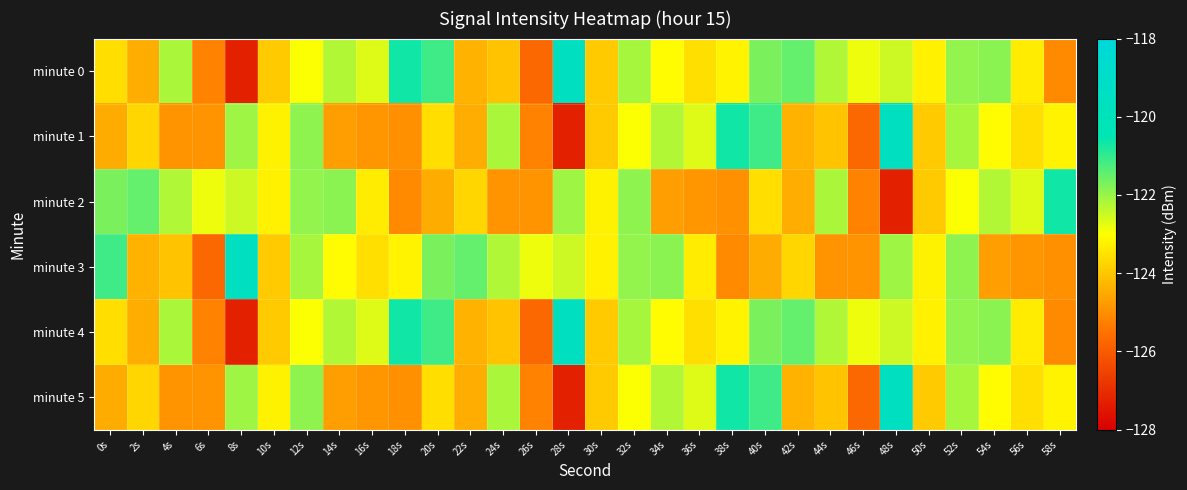

Reading left to right, what are all the values shown in this chart?

minute 0: 0s=-123.6	2s=-124.4	4s=-122.2	6s=-125.2	8s=-127.3	10s=-123.9	12s=-123.0	14s=-122.2	16s=-122.7	18s=-120.7	20s=-121.1	22s=-124.4	24s=-124.1	26s=-125.7	28s=-119.6	30s=-123.9	32s=-122.1	34s=-123.1	36s=-123.6	38s=-123.2	40s=-121.7	42s=-121.5	44s=-122.2	46s=-122.8	48s=-122.5	50s=-123.3	52s=-121.9	54s=-121.9	56s=-123.3	58s=-125.1
minute 1: 0s=-124.5	2s=-123.7	4s=-124.9	6s=-124.9	8s=-122.1	10s=-123.2	12s=-121.9	14s=-124.7	16s=-124.9	18s=-125.0	20s=-123.6	22s=-124.4	24s=-122.2	26s=-125.2	28s=-127.3	30s=-123.9	32s=-123.0	34s=-122.2	36s=-122.7	38s=-120.7	40s=-121.1	42s=-124.4	44s=-124.1	46s=-125.7	48s=-119.6	50s=-123.9	52s=-122.1	54s=-123.1	56s=-123.6	58s=-123.2
minute 2: 0s=-121.7	2s=-121.5	4s=-122.2	6s=-122.8	8s=-122.5	10s=-123.3	12s=-121.9	14s=-121.9	16s=-123.3	18s=-125.1	20s=-124.5	22s=-123.7	24s=-124.9	26s=-124.9	28s=-122.1	30s=-123.2	32s=-121.9	34s=-124.7	36s=-124.9	38s=-125.0	40s=-123.6	42s=-124.4	44s=-122.2	46s=-125.2	48s=-127.3	50s=-123.9	52s=-123.0	54s=-122.2	56s=-122.7	58s=-120.7
minute 3: 0s=-121.1	2s=-124.4	4s=-124.1	6s=-125.7	8s=-119.6	10s=-123.9	12s=-122.1	14s=-123.1	16s=-123.6	18s=-123.2	20s=-121.7	22s=-121.5	24s=-122.2	26s=-122.8	28s=-122.5	30s=-123.3	32s=-121.9	34s=-121.9	36s=-123.3	38s=-125.1	40s=-124.5	42s=-123.7	44s=-124.9	46s=-124.9	48s=-122.1	50s=-123.2	52s=-121.9	54s=-124.7	56s=-124.9	58s=-125.0
minute 4: 0s=-123.6	2s=-124.4	4s=-122.2	6s=-125.2	8s=-127.3	10s=-123.9	12s=-123.0	14s=-122.2	16s=-122.7	18s=-120.7	20s=-121.1	22s=-124.4	24s=-124.1	26s=-125.7	28s=-119.6	30s=-123.9	32s=-122.1	34s=-123.1	36s=-123.6	38s=-123.2	40s=-121.7	42s=-121.5	44s=-122.2	46s=-122.8	48s=-122.5	50s=-123.3	52s=-121.9	54s=-121.9	56s=-123.3	58s=-125.1
minute 5: 0s=-124.5	2s=-123.7	4s=-124.9	6s=-124.9	8s=-122.1	10s=-123.2	12s=-121.9	14s=-124.7	16s=-124.9	18s=-125.0	20s=-123.6	22s=-124.4	24s=-122.2	26s=-125.2	28s=-127.3	30s=-123.9	32s=-123.0	34s=-122.2	36s=-122.7	38s=-120.7	40s=-121.1	42s=-124.4	44s=-124.1	46s=-125.7	48s=-119.6	50s=-123.9	52s=-122.1	54s=-123.1	56s=-123.6	58s=-123.2